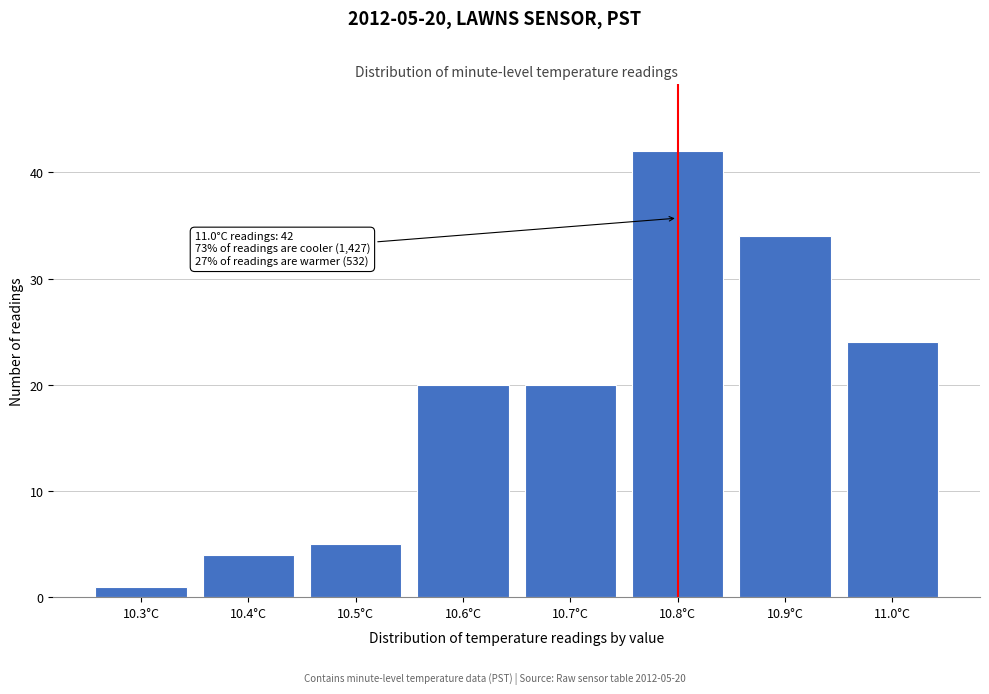

Reading left to right, what are all the values shown in this chart?

10.3°C=1	10.4°C=4	10.5°C=5	10.6°C=20	10.7°C=20	10.8°C=42	10.9°C=34	11.0°C=24